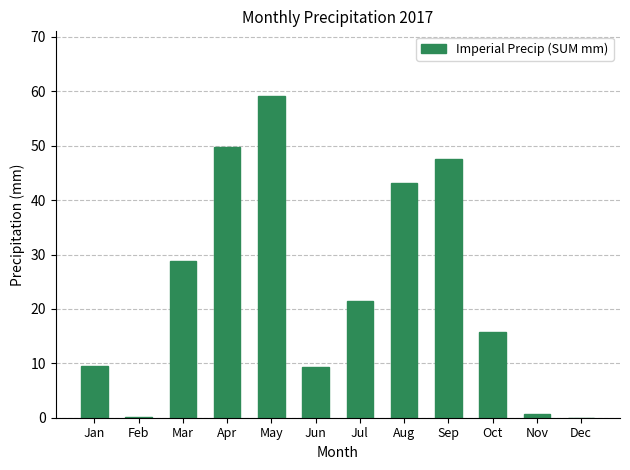

How many distinct data groups are displayed?

1